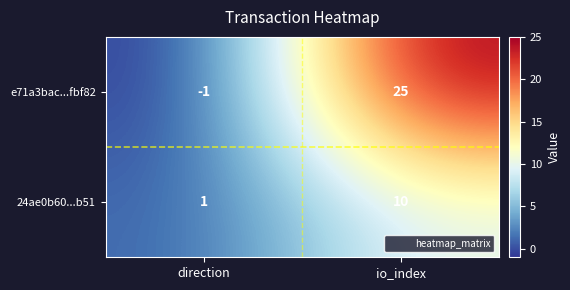

At which label does 24ae0b60...b51 reach its minimum?

direction